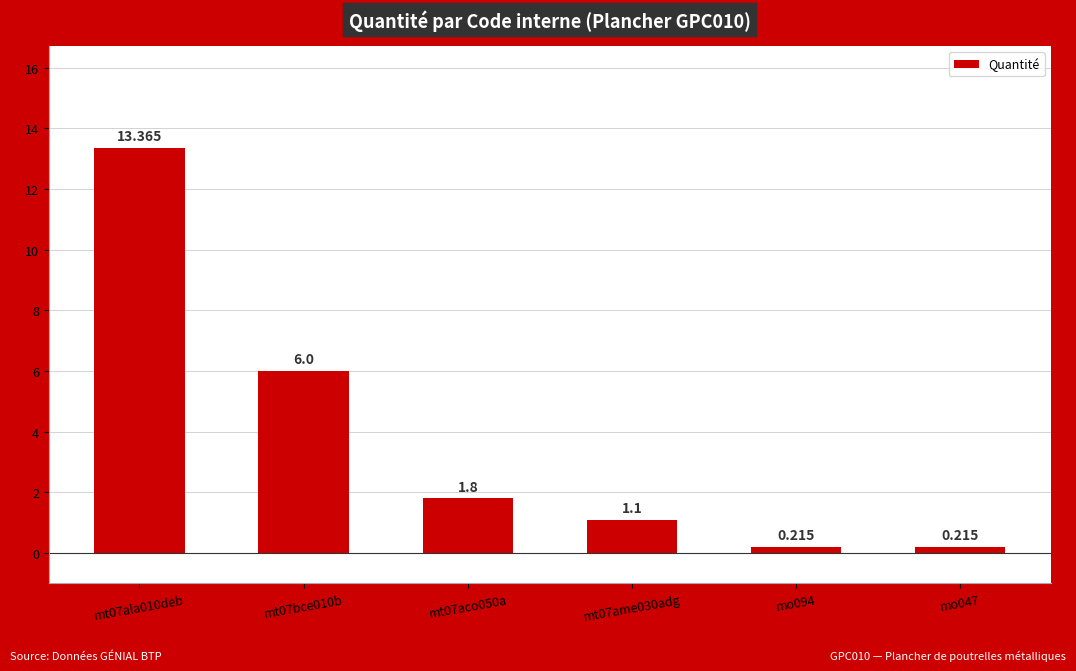

Which category has the lowest value across all series?

mo094